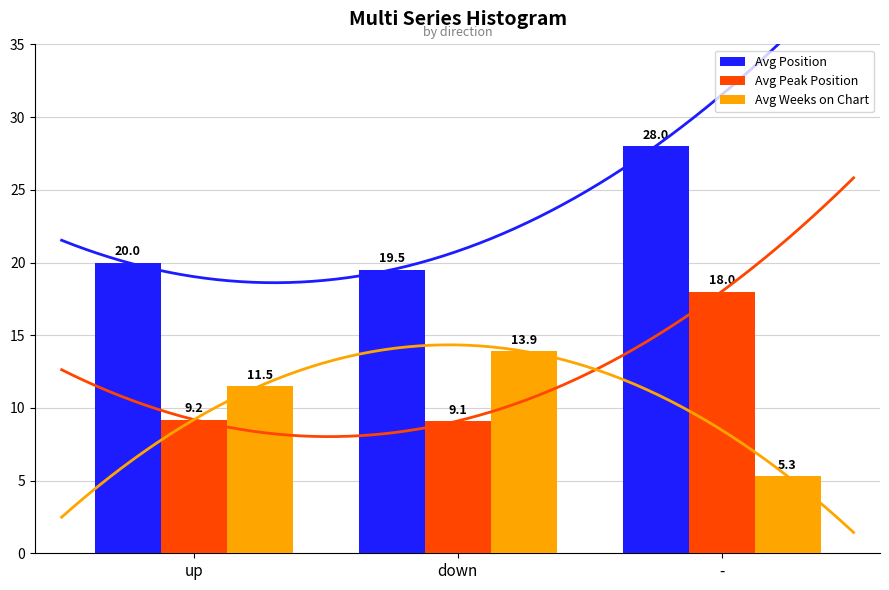

True or false: Avg Peak Position has a value of 16.1 at up.

False